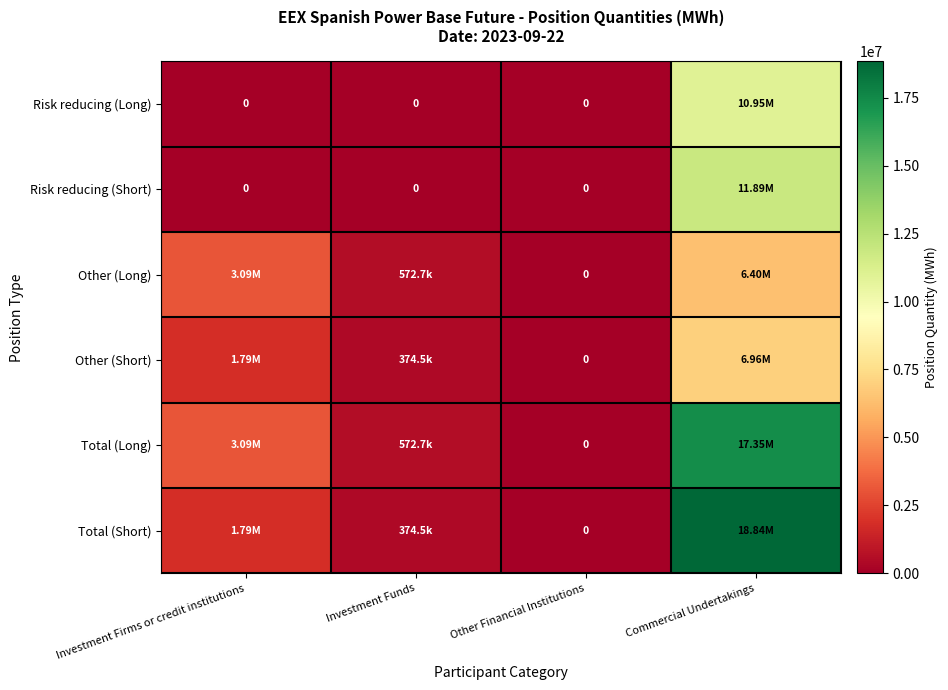

How many values in the Other (Short) series exceed 1789189?

1